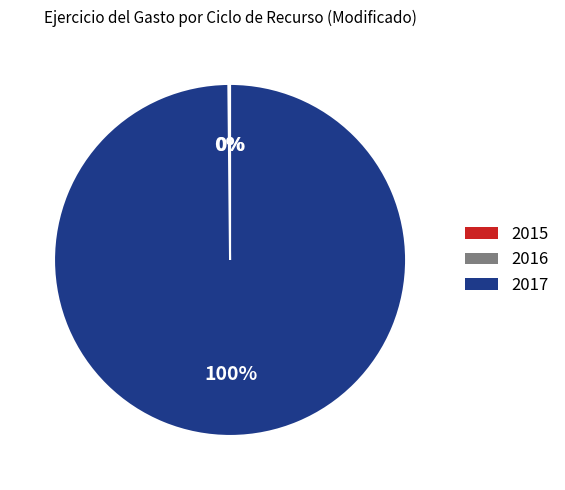

Does any single category account for the majority?

Yes